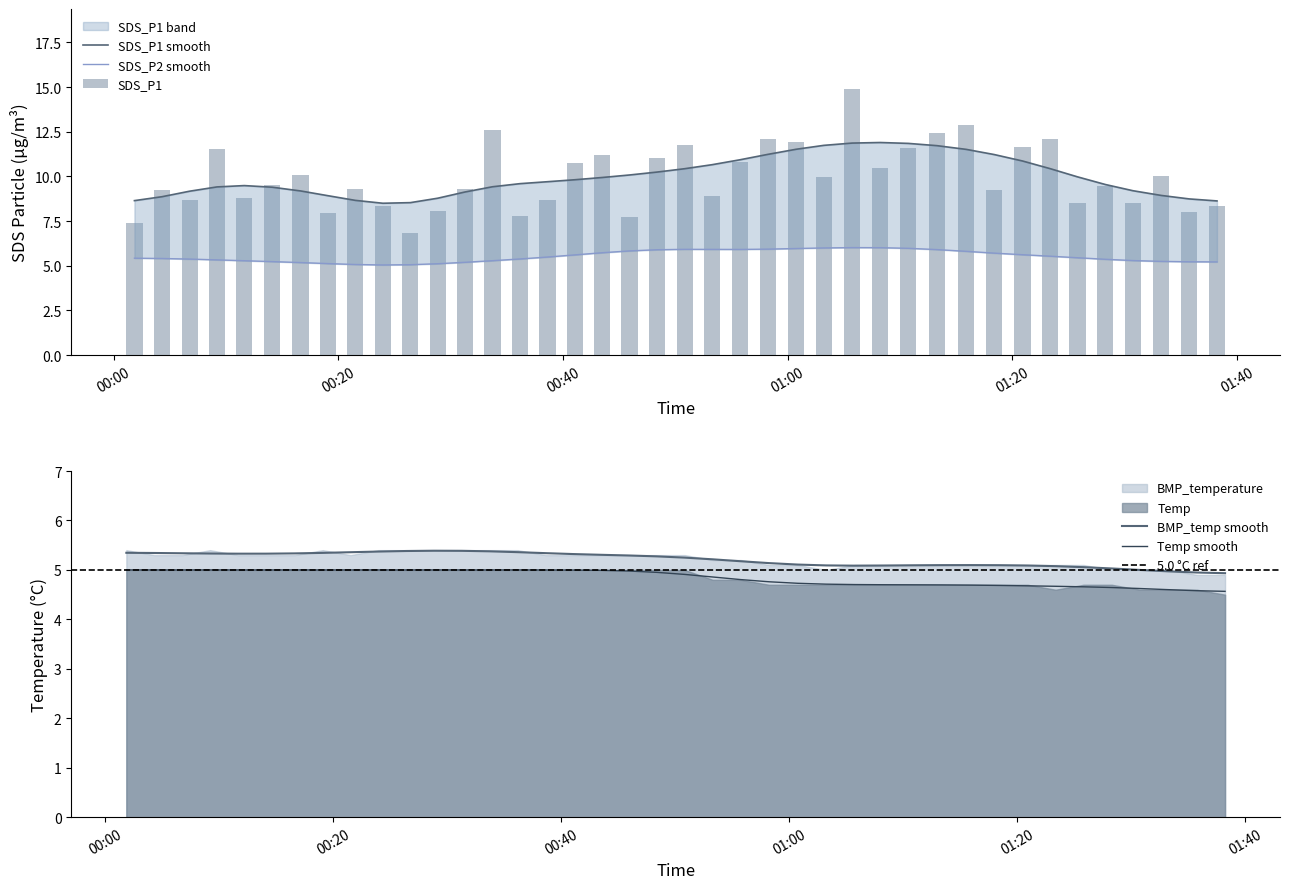

How many groups of bars are there?

40